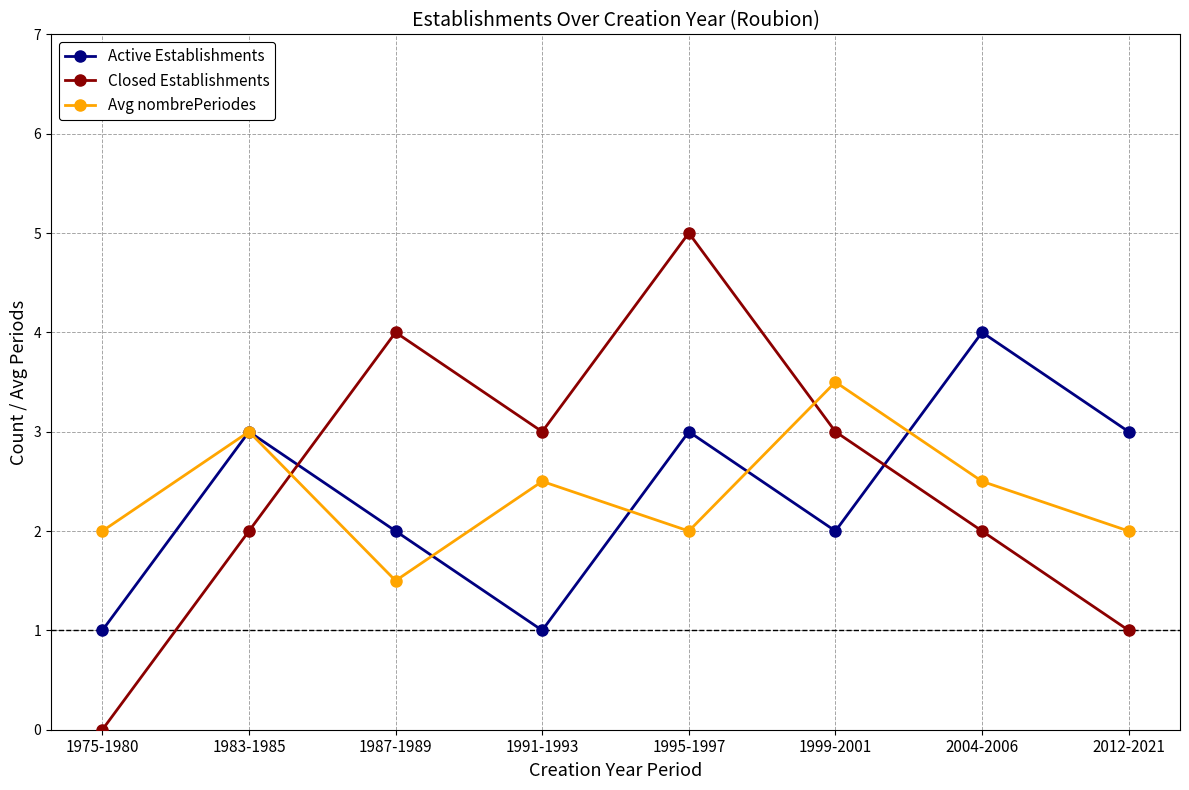

True or false: Active Establishments has a value of 0.9 at 1987-1989.

False